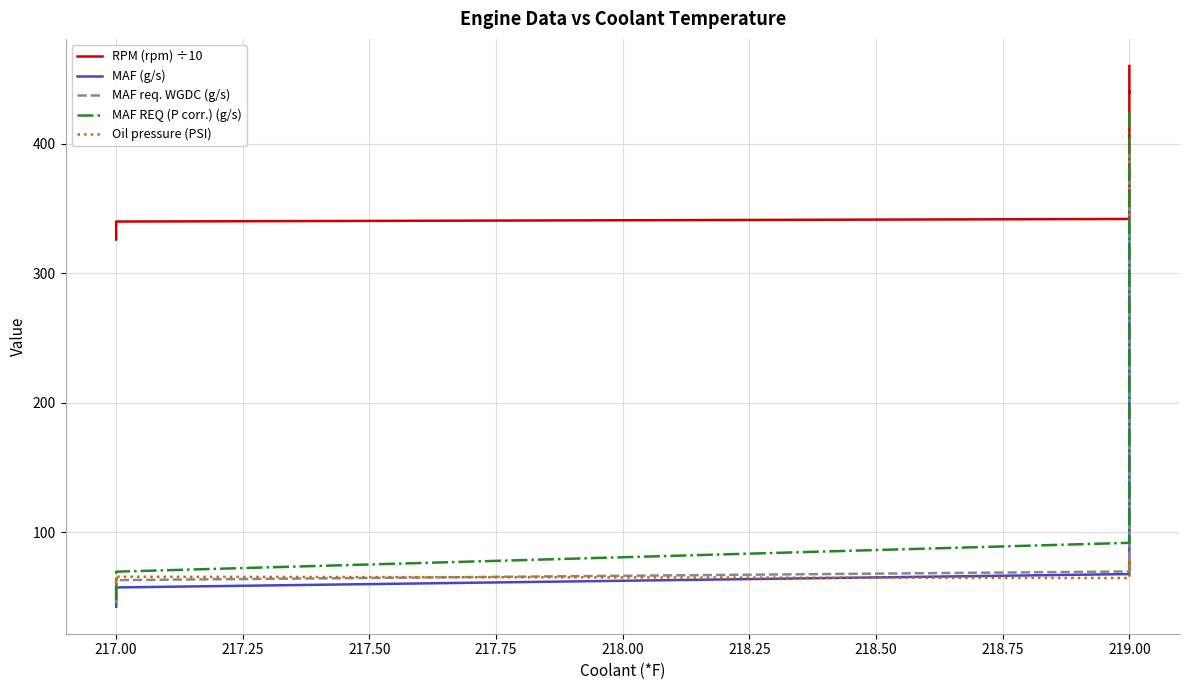

How many series are shown in this chart?

5